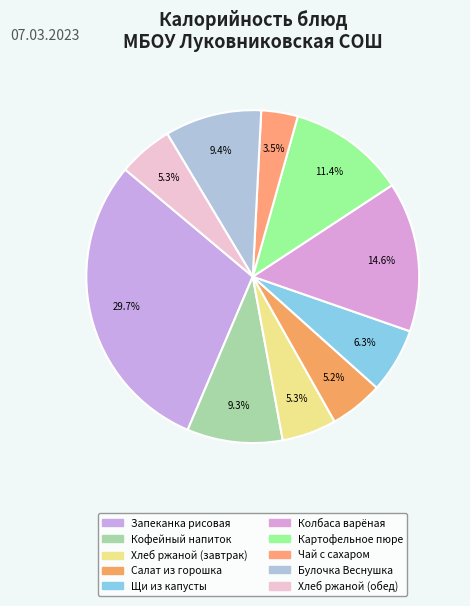

What percentage do Булочка Веснушка and Колбаса варёная together represent?

24.0%